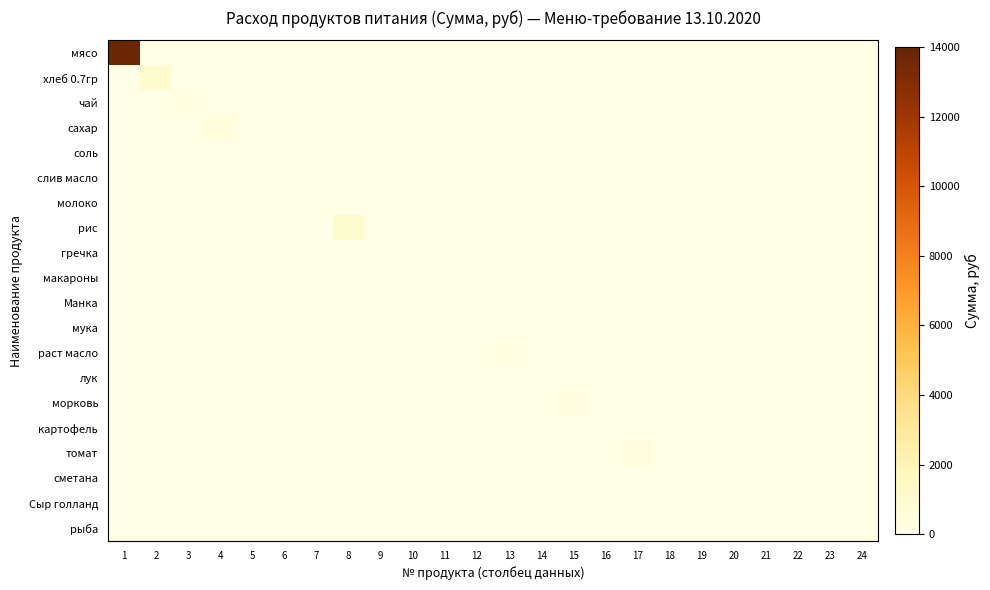

Rank the series by their maximum value, from lowest to highest.

слив масло, молоко, гречка, макароны, Манка, мука, картофель, сметана, Сыр голланд, рыба, соль, лук, чай, раст масло, морковь, томат, сахар, хлеб 0.7гр, рис, мясо